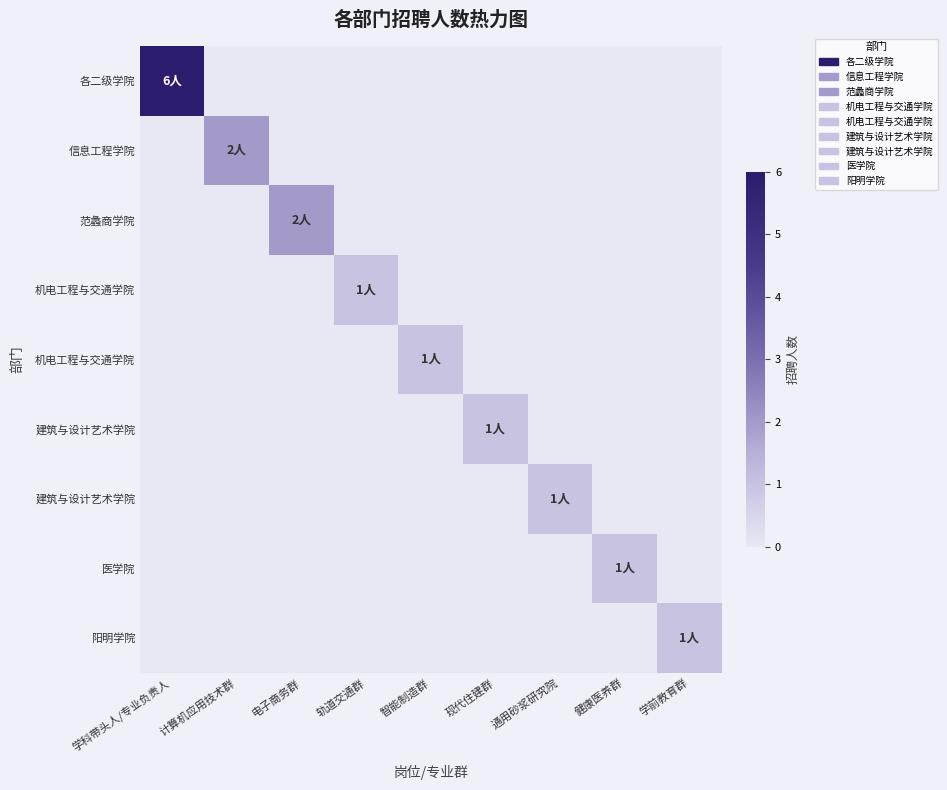

Which has a higher value, 现代住建群 or 学前教育群?

现代住建群